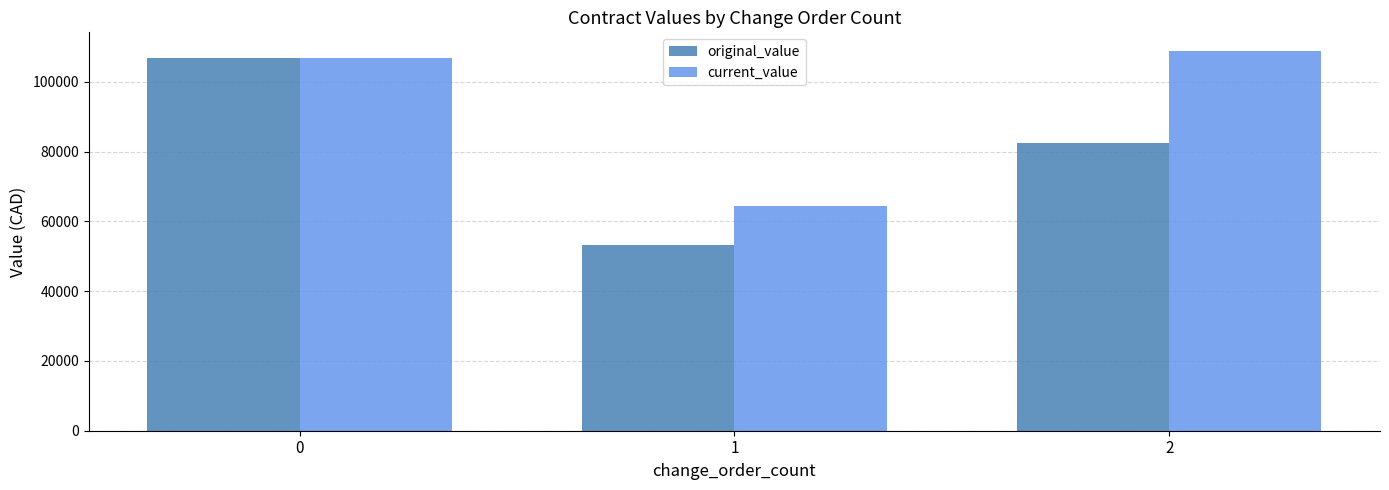

Read the original_value value at 1.

53270.0